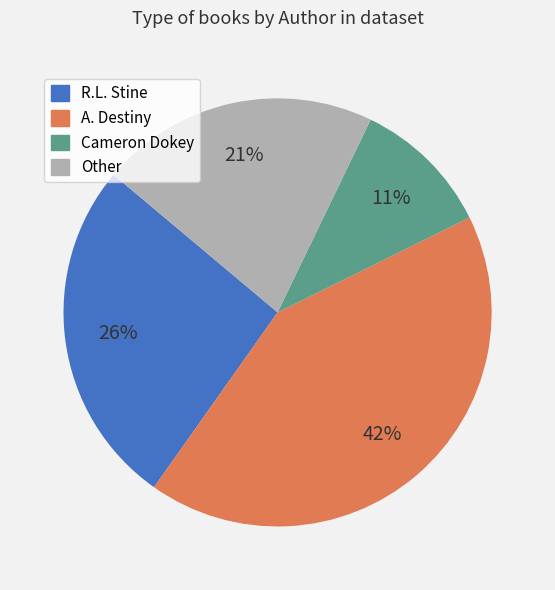

Between Cameron Dokey and R.L. Stine, which is larger?

R.L. Stine